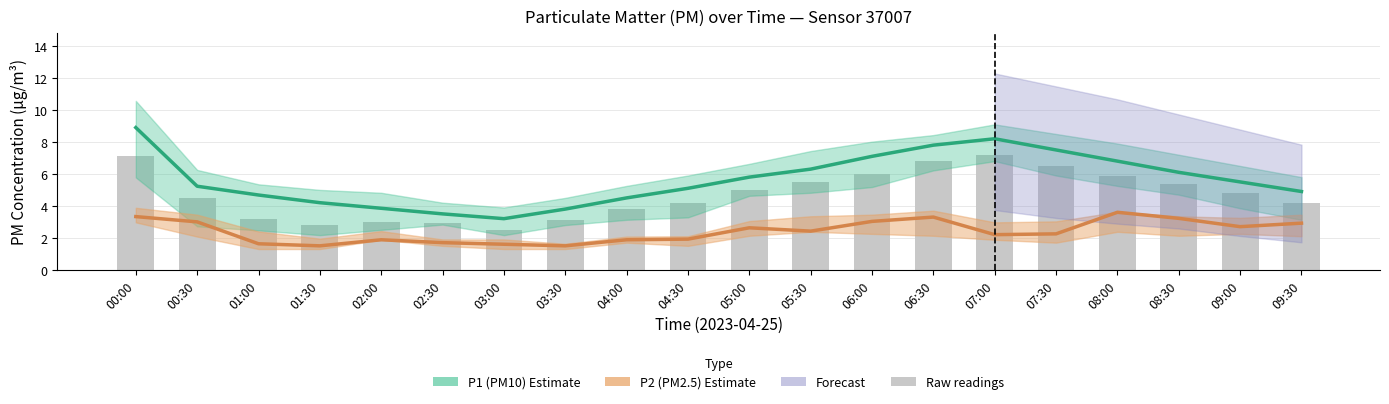

What is the label of the 6th bar from the right?

07:00